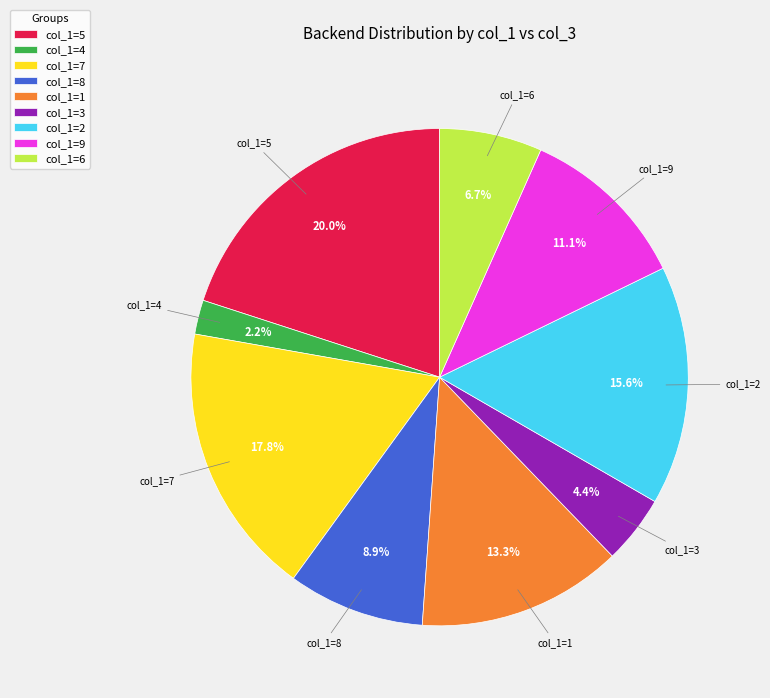

To the nearest percent, what is the average slice percentage?

11%